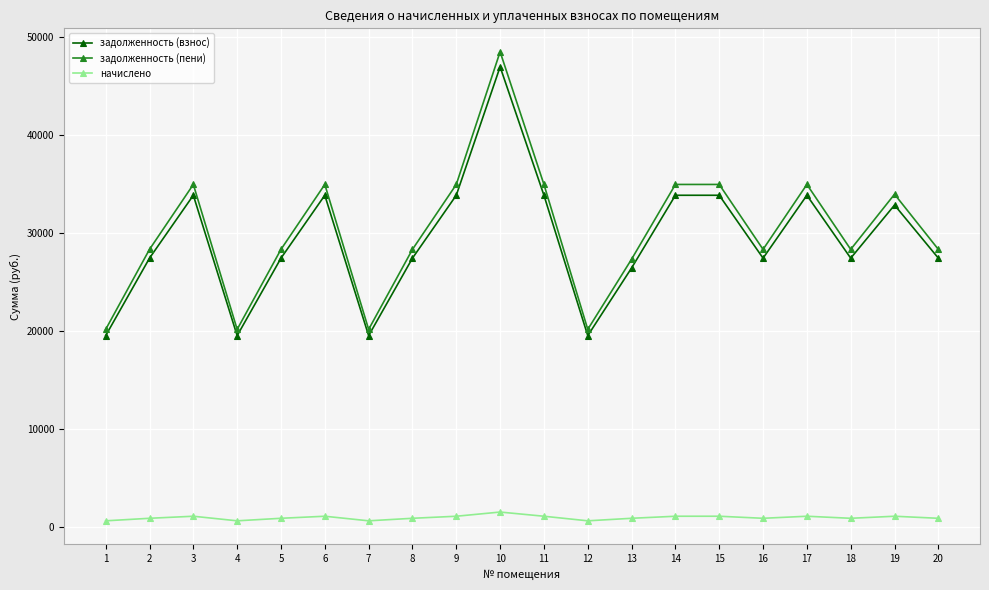

Which category has the highest value in the задолженность (пени) series?

10